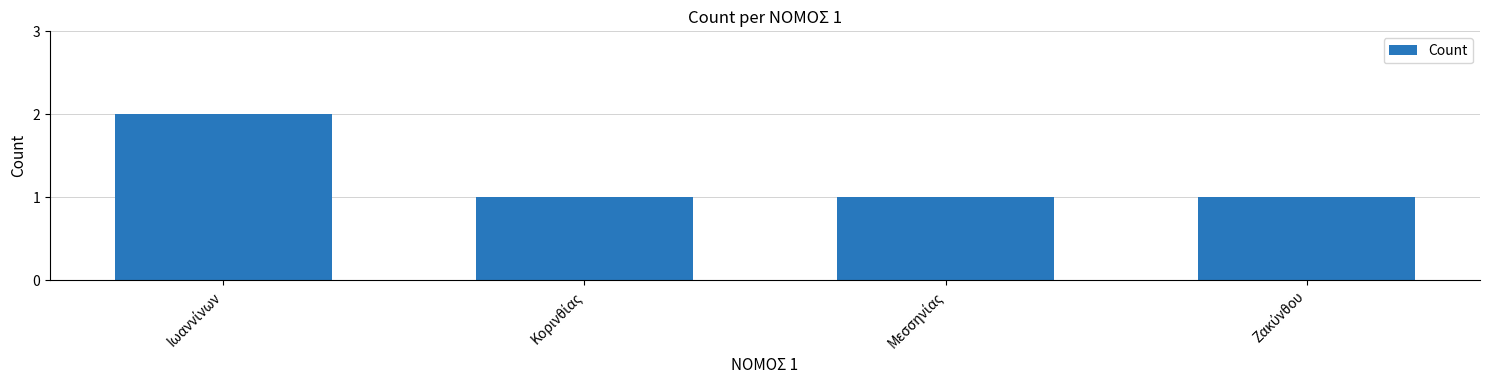

What is the value of the 3rd bar from the left?

1